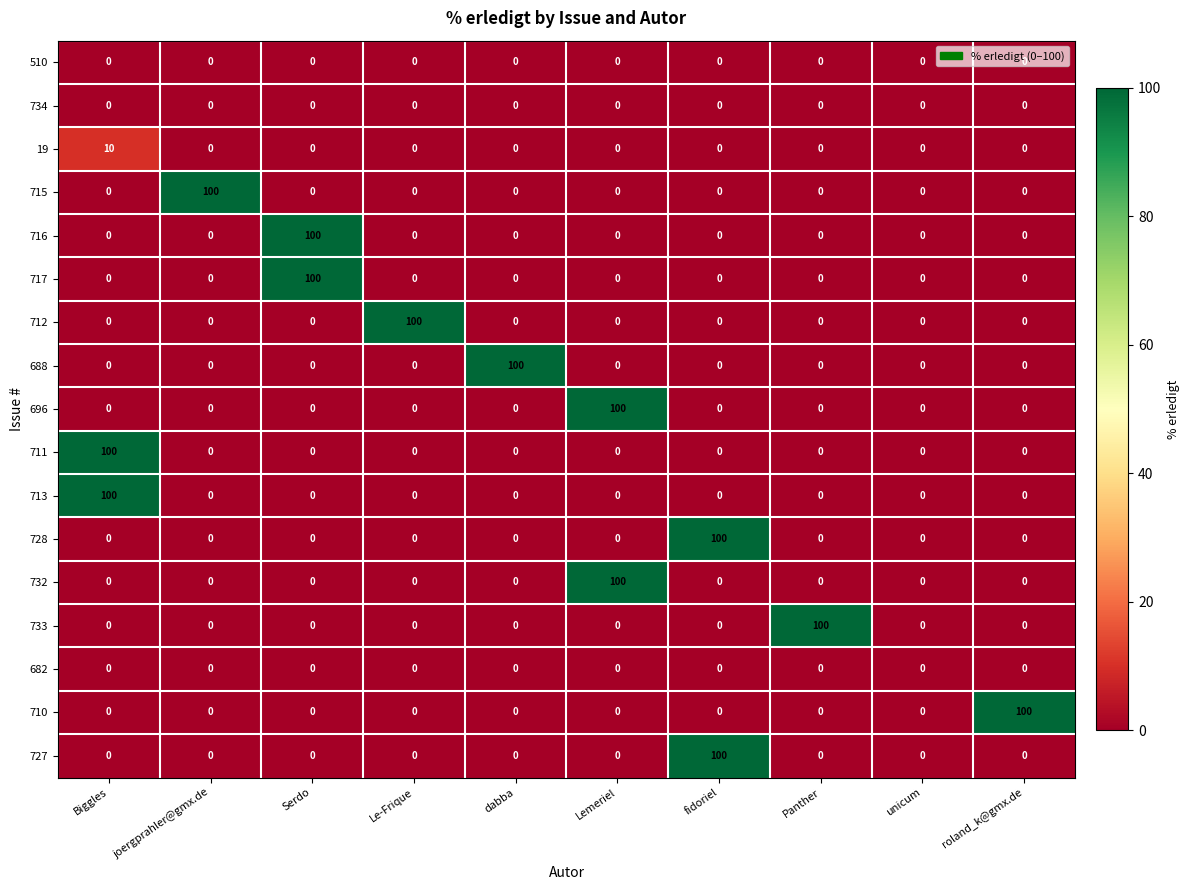

What is the difference between the highest and lowest values at Panther?

100